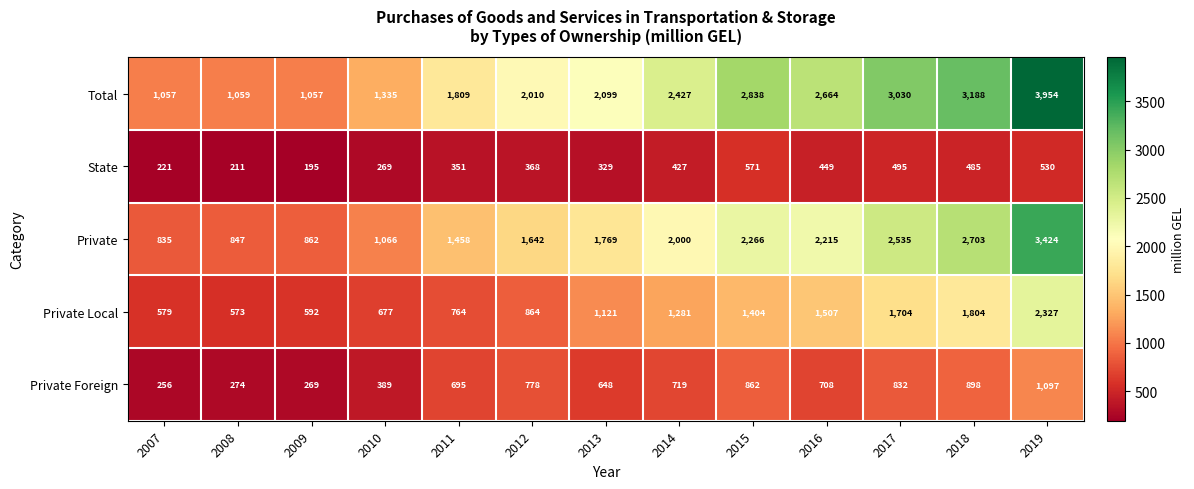

Rank the categories by Private Foreign value from lowest to highest.

2007, 2009, 2008, 2010, 2013, 2011, 2016, 2014, 2012, 2017, 2015, 2018, 2019